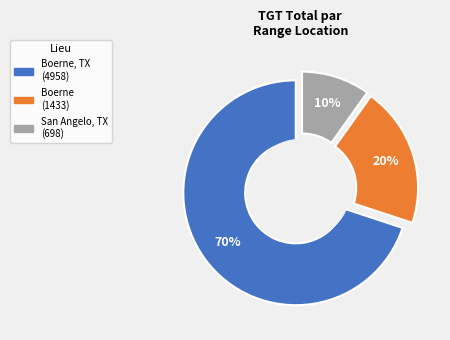

Is it true that Boerne is 22% of the pie?

False